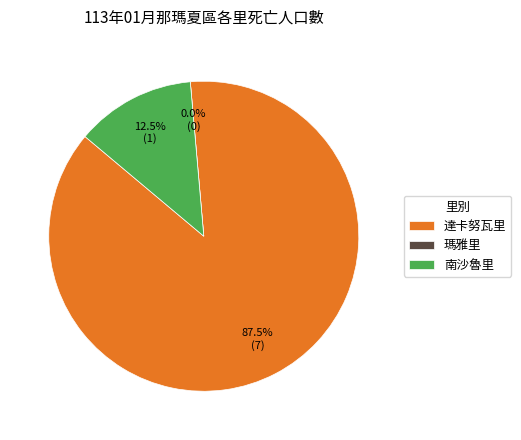

To the nearest percent, what is the difference between the 瑪雅里 and 南沙魯里 slice percentages?

12%